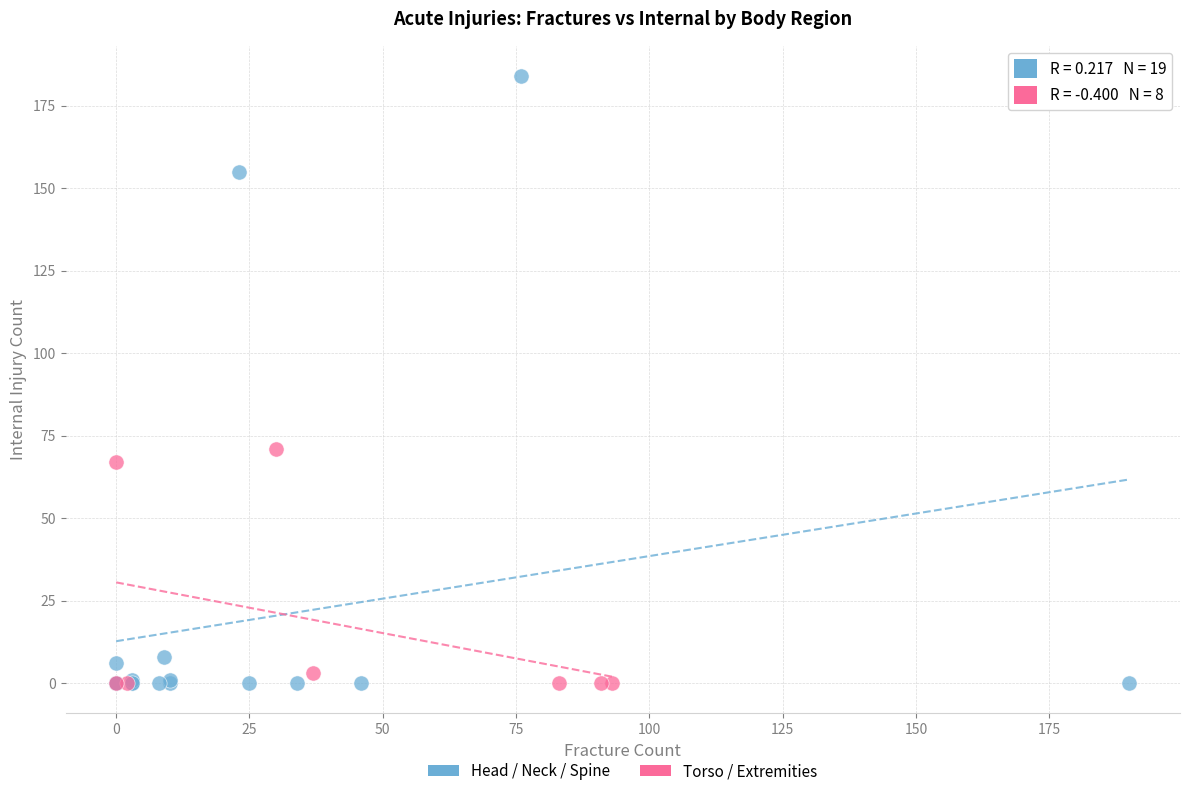

Which series contains the highest Y value?

Head / Neck / Spine